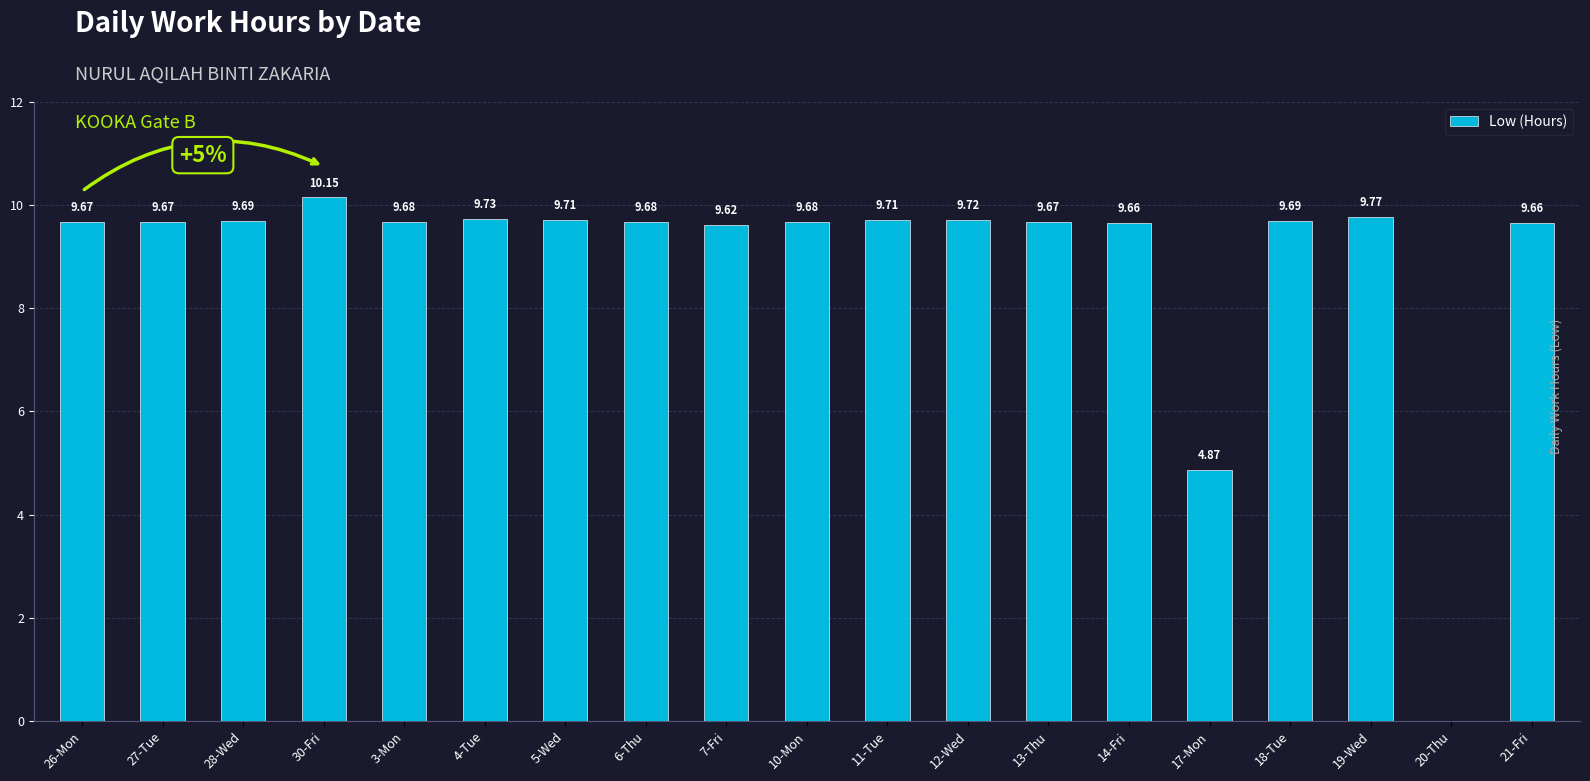

What is the sum of the values at 11-Tue and 26-Mon?

19.4